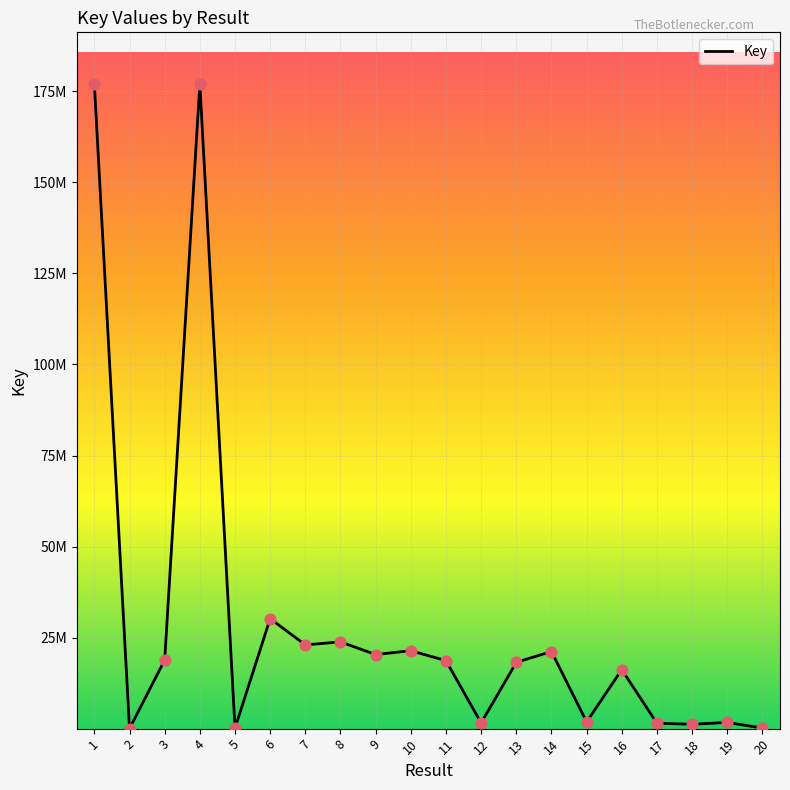

What is the ratio of the value at 15 to the value at 17?

1.2